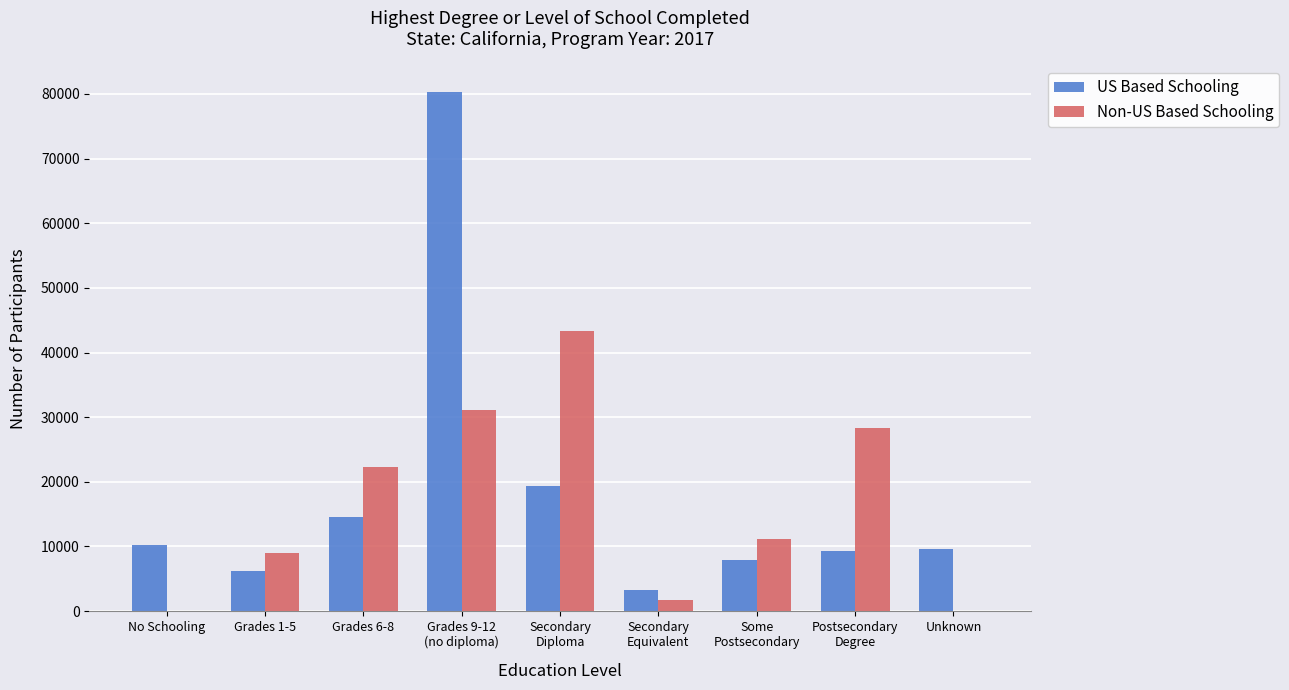

Is it true that US Based Schooling equals 16700 at Postsecondary
Degree?

False